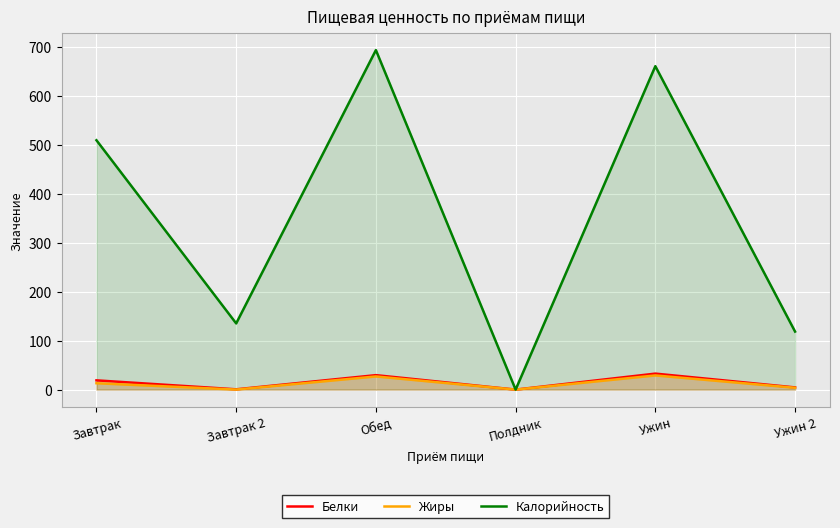

Which series changed the most between Завтрак and Завтрак 2?

Калорийность